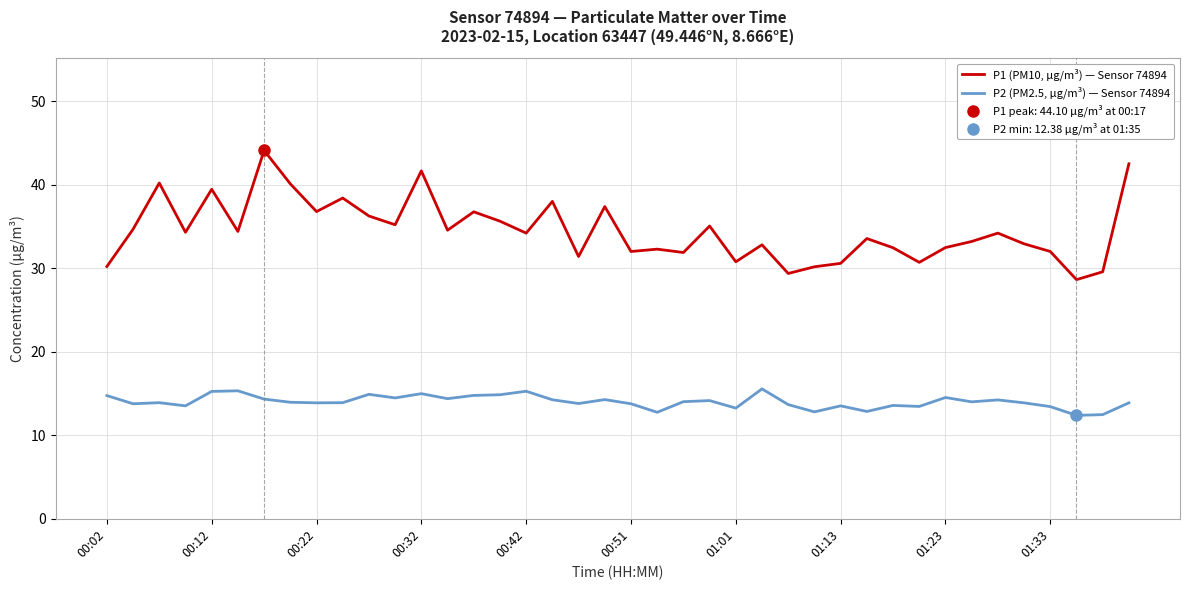

What is the minimum value for P2 (PM2.5, µg/m³) — Sensor 74894?

12.4